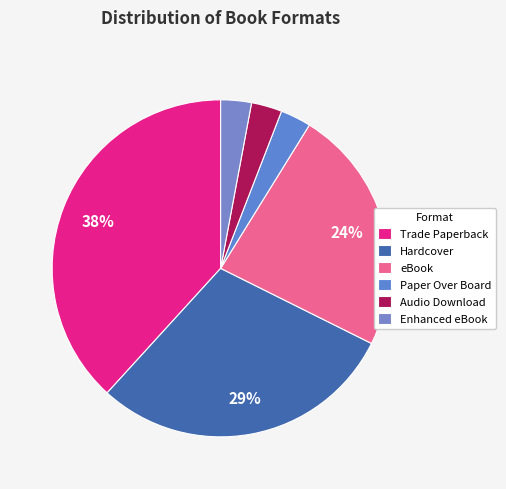

Does any single category account for the majority?

No